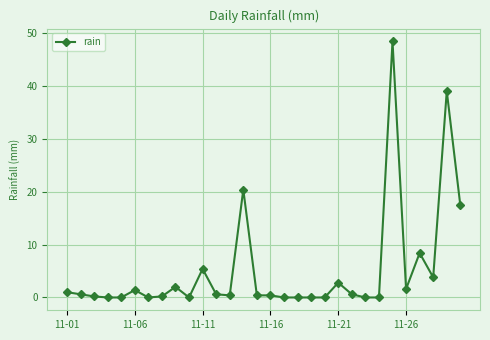

What is the sum of all values?

155.0